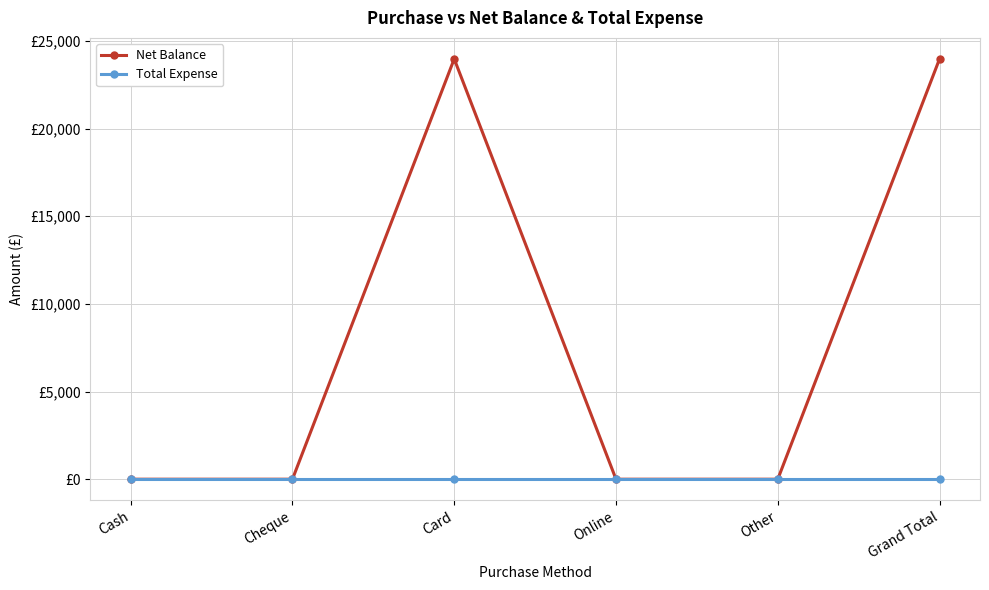

What are all the series names shown in the legend?

Net Balance, Total Expense